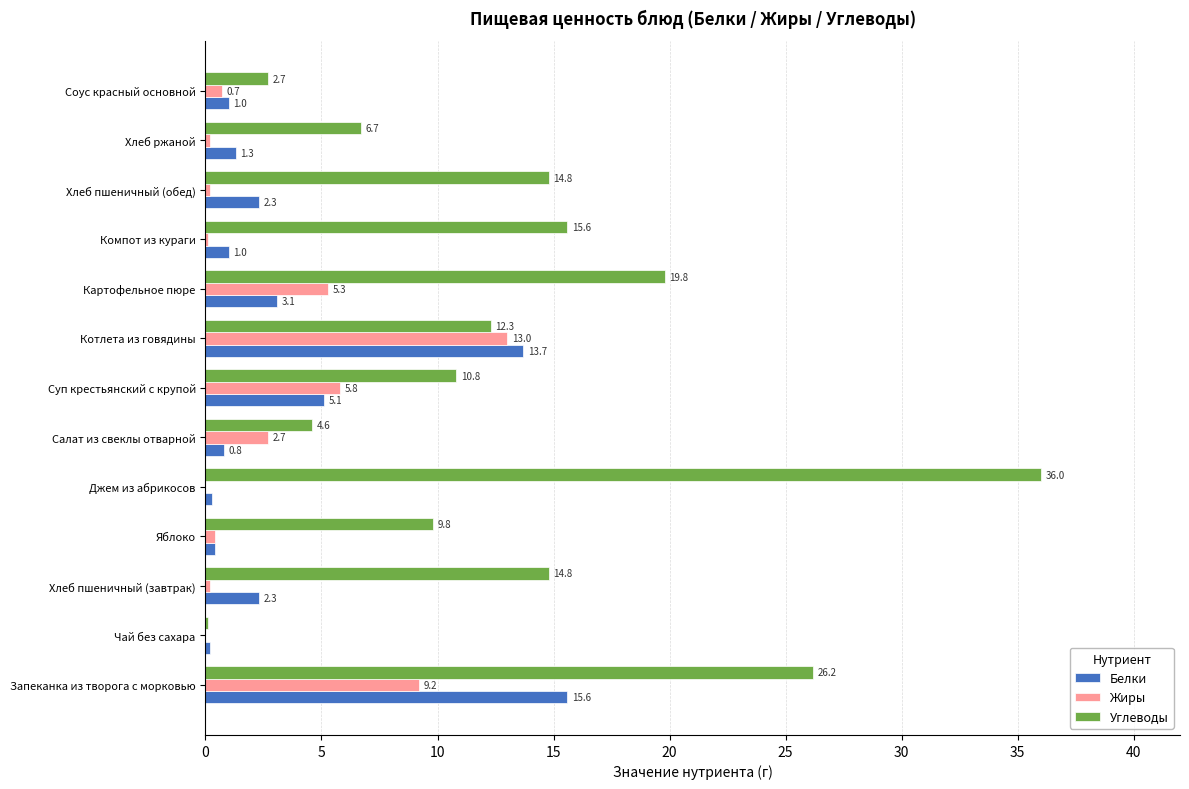

What is the approximate value of Жиры at Соус красный основной?

0.7